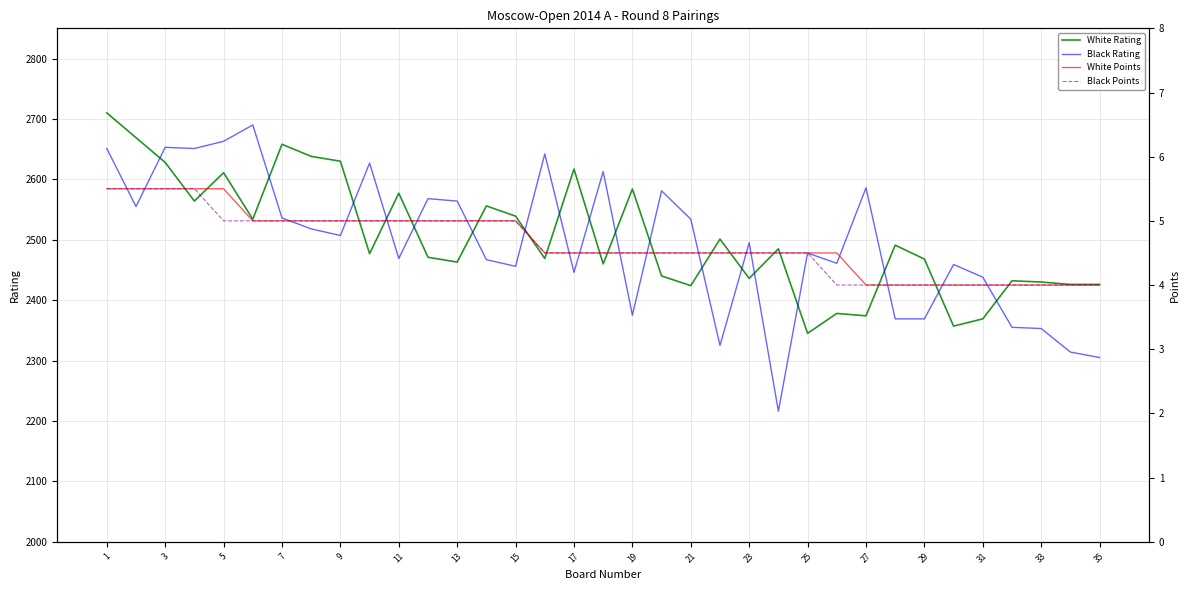

The value of Black Rating at 24 is 1240.5. True or false?

False